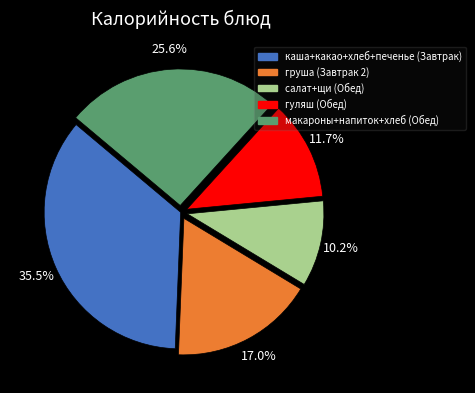

Is каша+какао+хлеб+печенье (Завтрак) the majority of the pie?

No